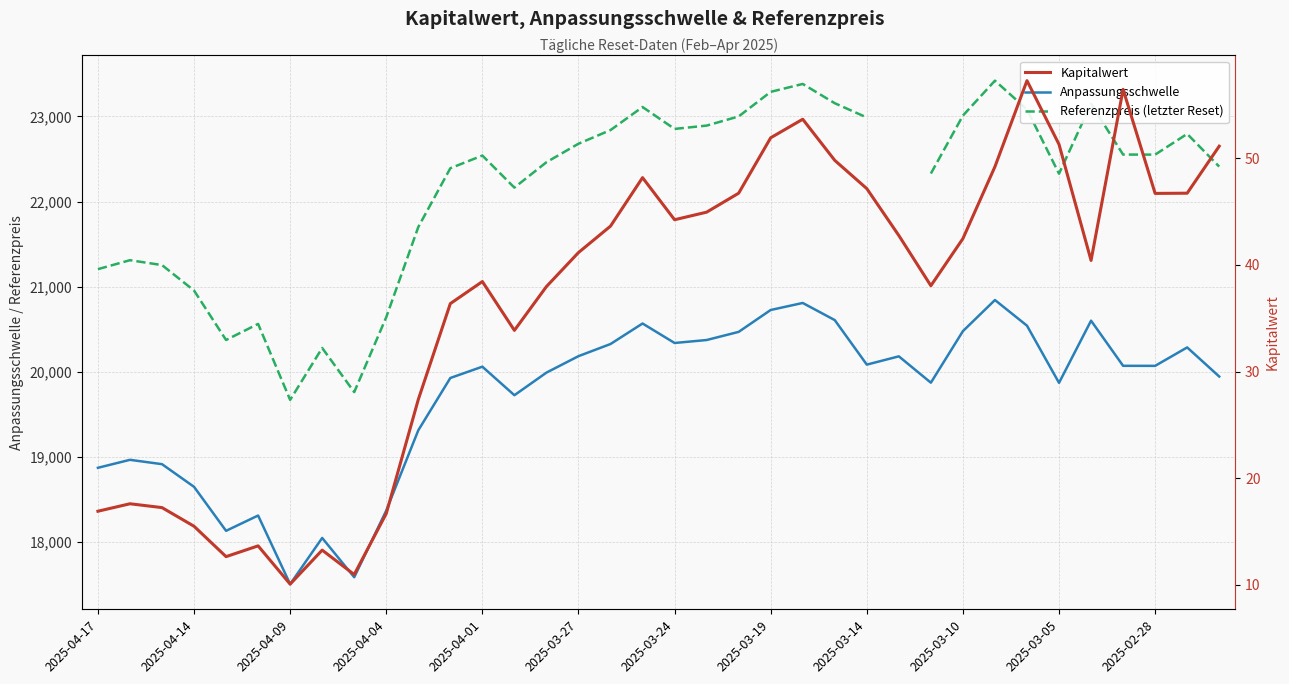

List the series in order of their peak value, lowest first.

Kapitalwert, Anpassungsschwelle, Referenzpreis (letzter Reset)